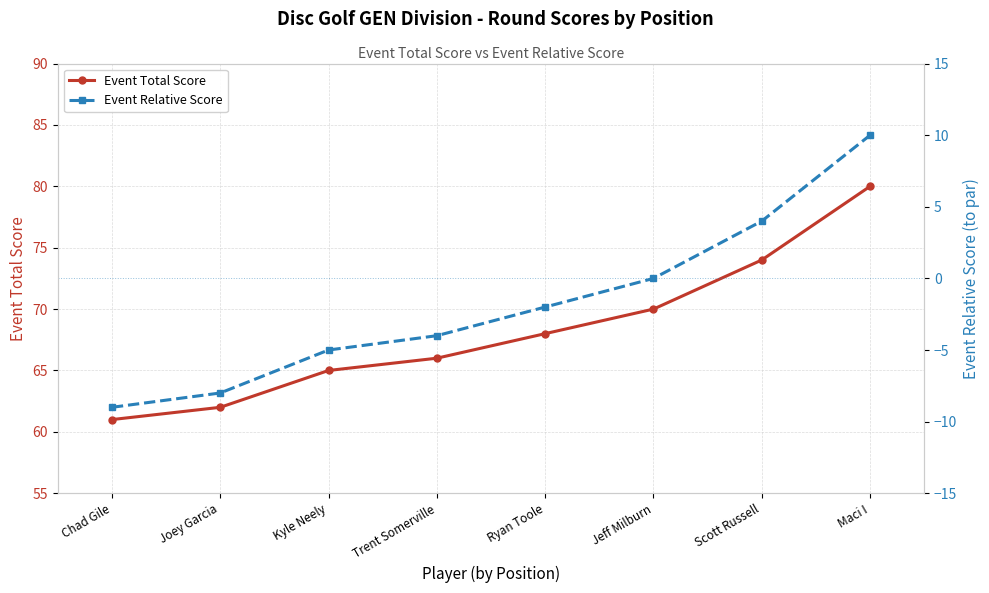

How many series are shown in this chart?

2